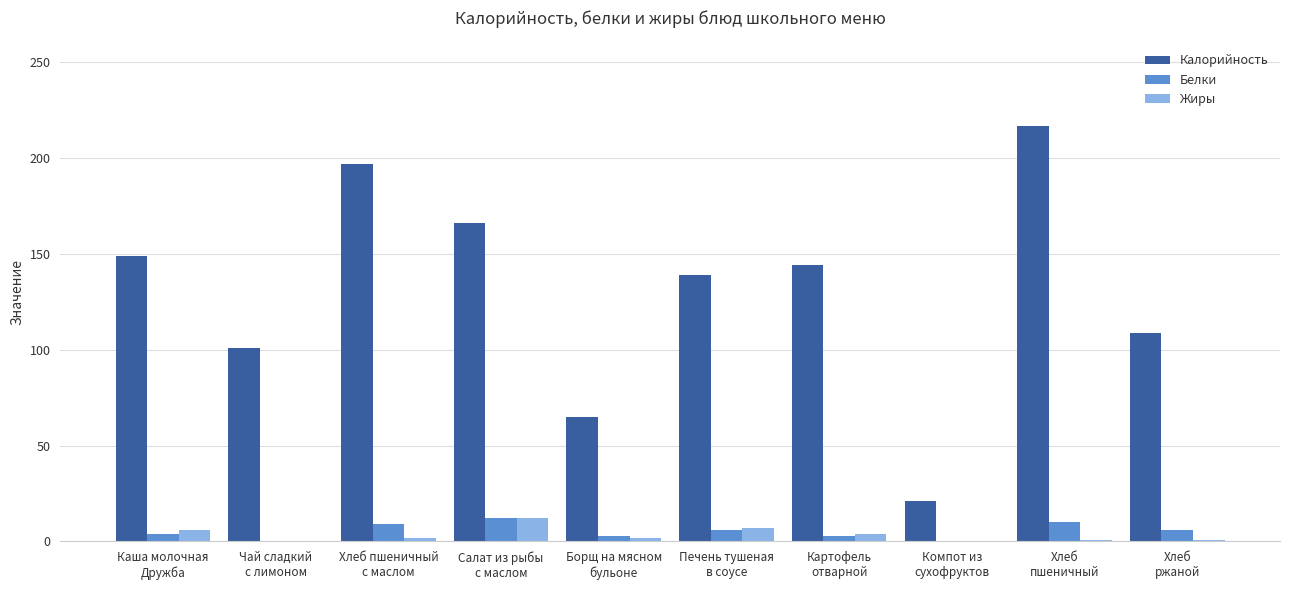

What is the maximum value for Калорийность?

217